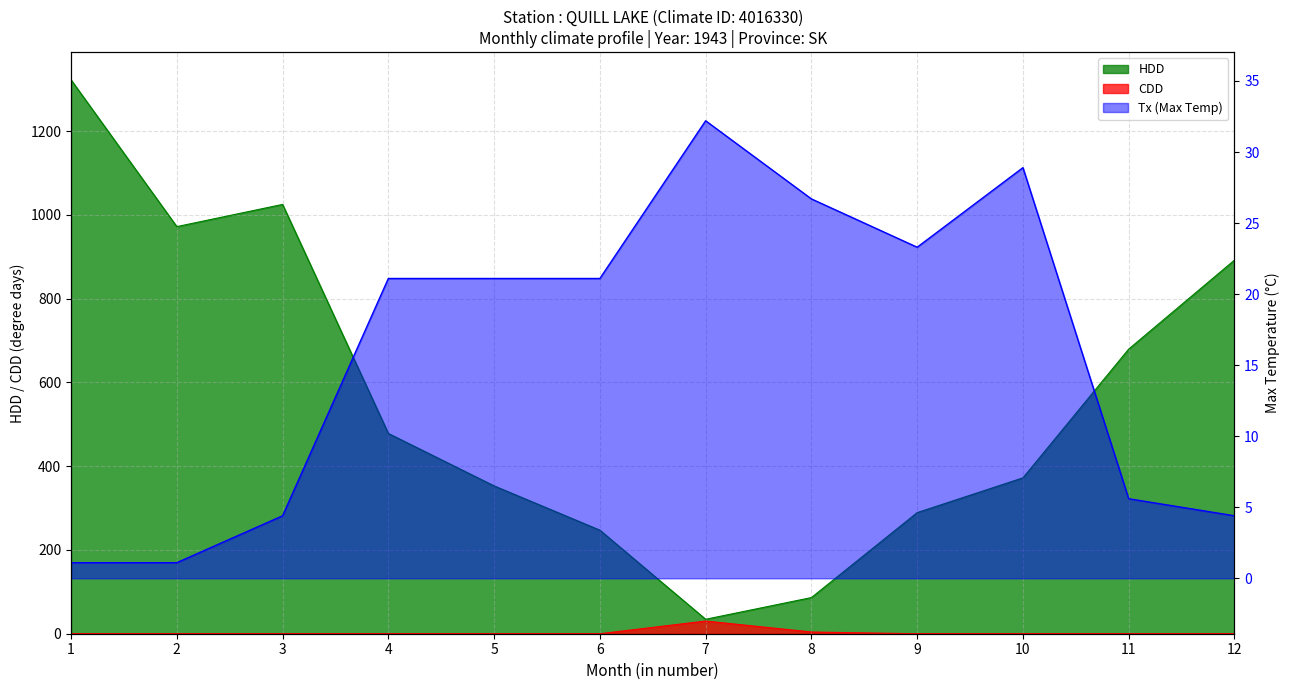

True or false: HDD and CDD intersect in this chart.

False